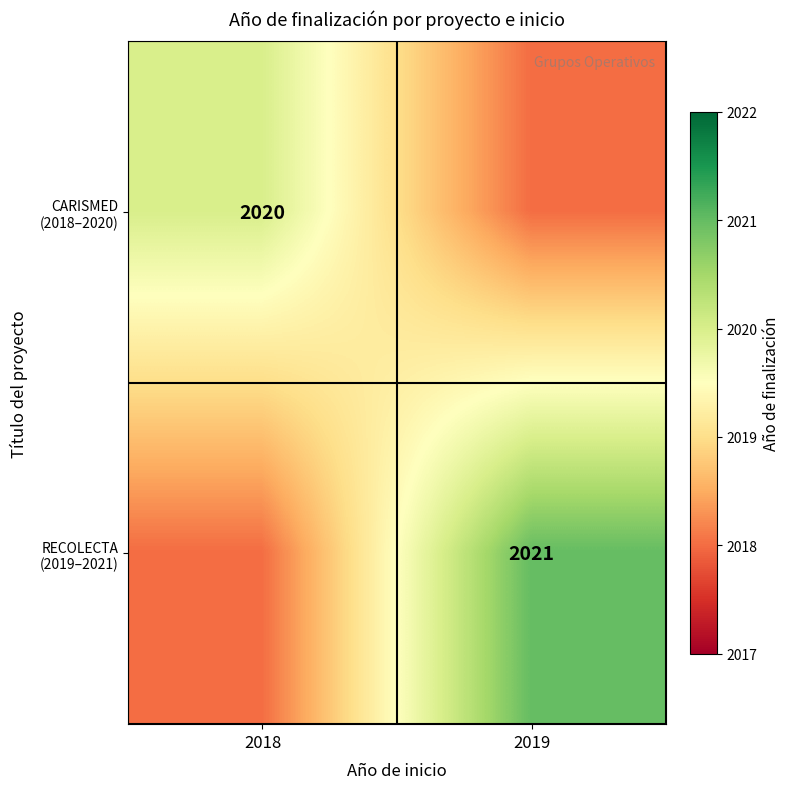

What is the difference between the maximum and minimum values in the CARISMED (2018–2020) series?

2